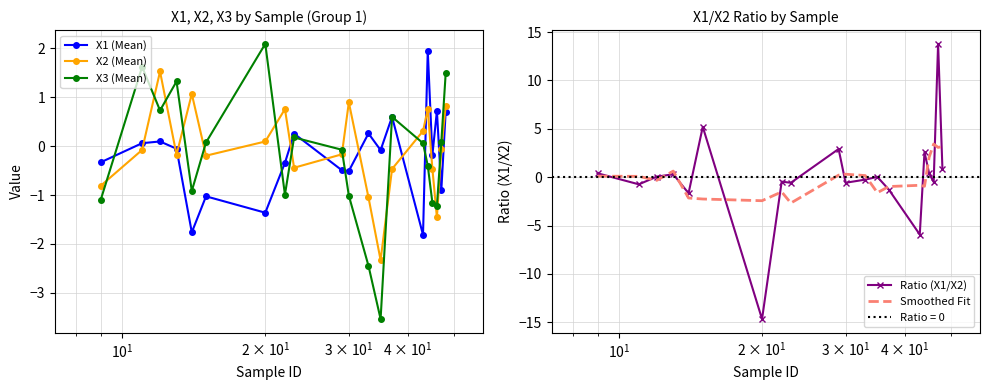

How many values in Ratio (X1/X2) are above zero?

10